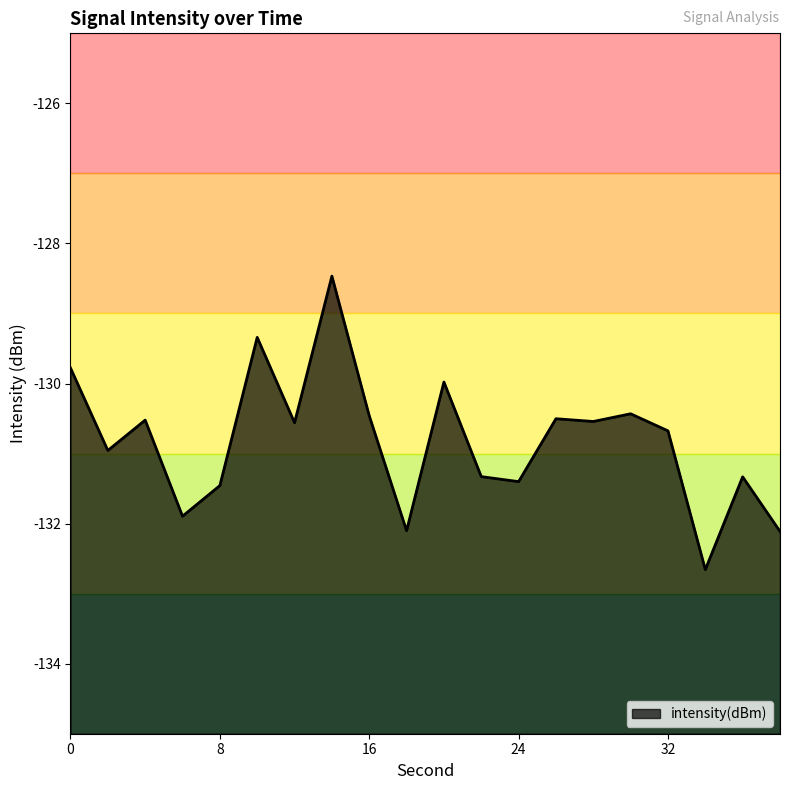

Reading right to left, list all the values displayed in this chart.

-132.1	-131.3	-132.7	-130.7	-130.4	-130.5	-130.5	-131.4	-131.3	-130.0	-132.1	-130.5	-128.5	-130.6	-129.3	-131.5	-131.9	-130.5	-131.0	-129.8